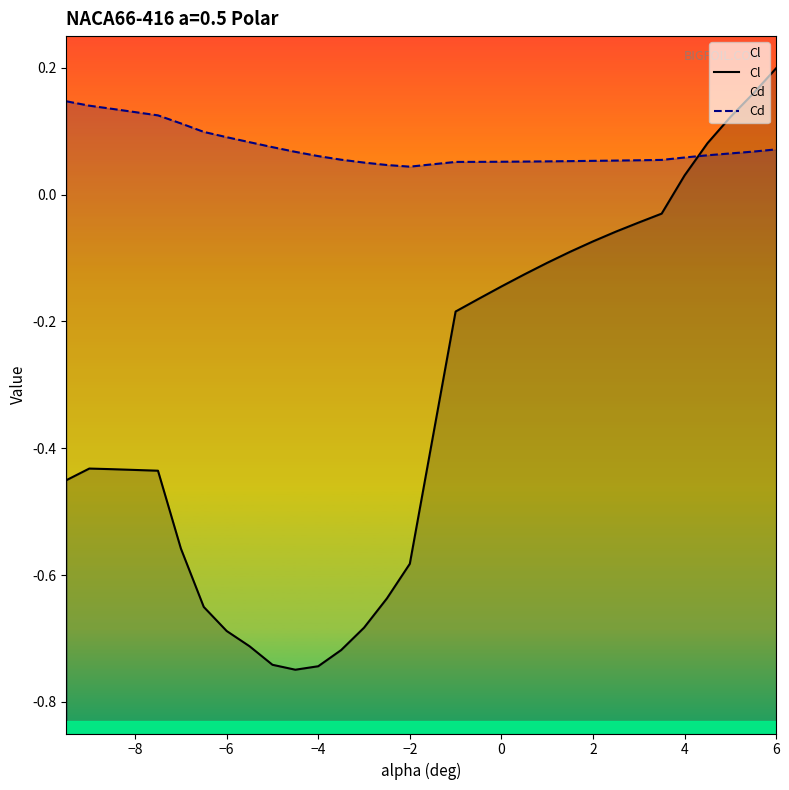

Is this an area chart (filled region under the line)?

No